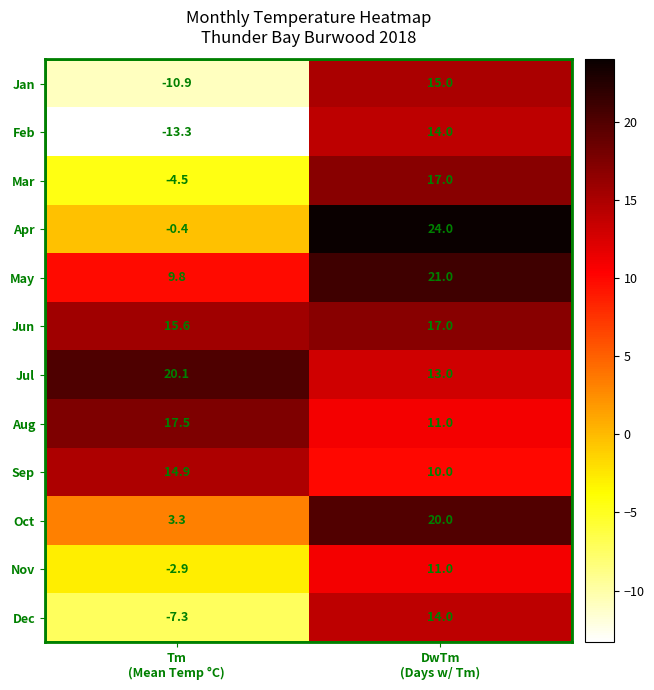

What is the difference between the maximum and minimum values in the Apr series?

24.4